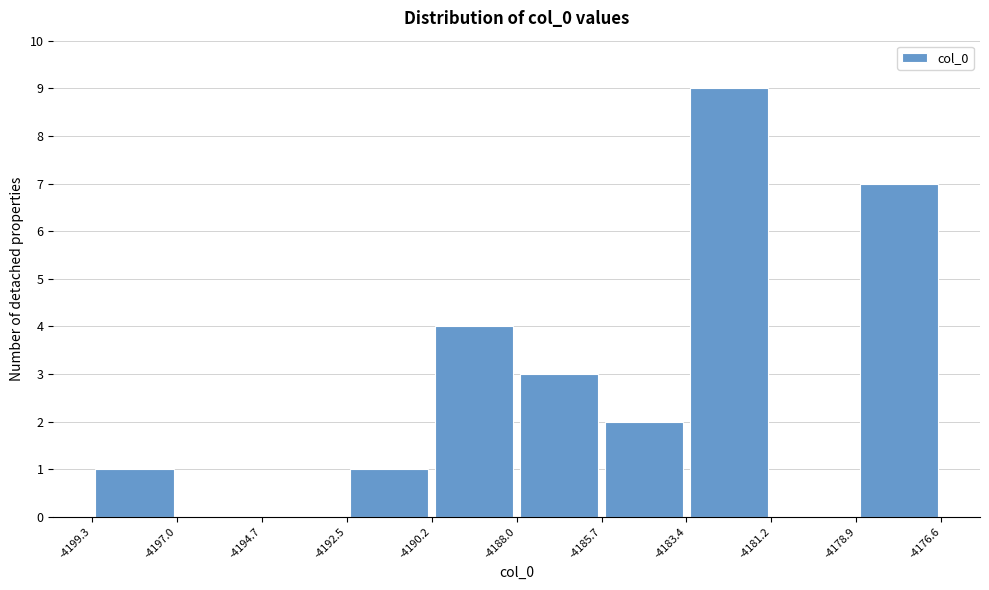

Reading left to right, list every bar in this chart as the range it spans on the x-axis followed by its height. The values are not printed on the chart, so give them approximately, as read against the axis.

-4199.3 to -4197.0: 1
-4197.0 to -4194.7: 0
-4194.7 to -4192.5: 0
-4192.5 to -4190.2: 1
-4190.2 to -4188.0: 4
-4188.0 to -4185.7: 3
-4185.7 to -4183.4: 2
-4183.4 to -4181.2: 9
-4181.2 to -4178.9: 0
-4178.9 to -4176.6: 7